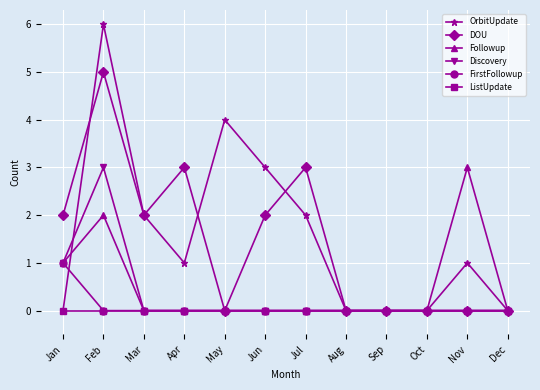

Which series has the widest spread of values?

OrbitUpdate